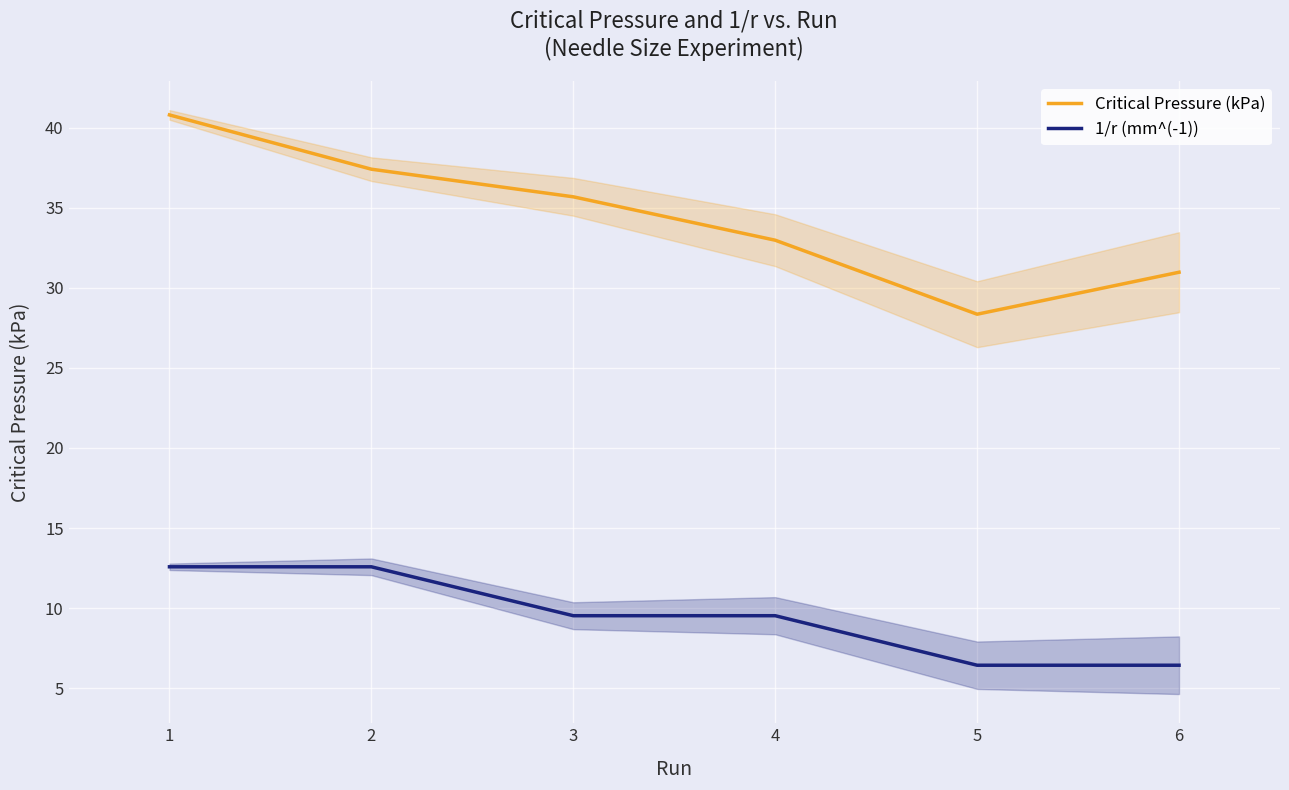

Rank the categories by Critical Pressure (kPa) value from lowest to highest.

5, 6, 4, 3, 2, 1